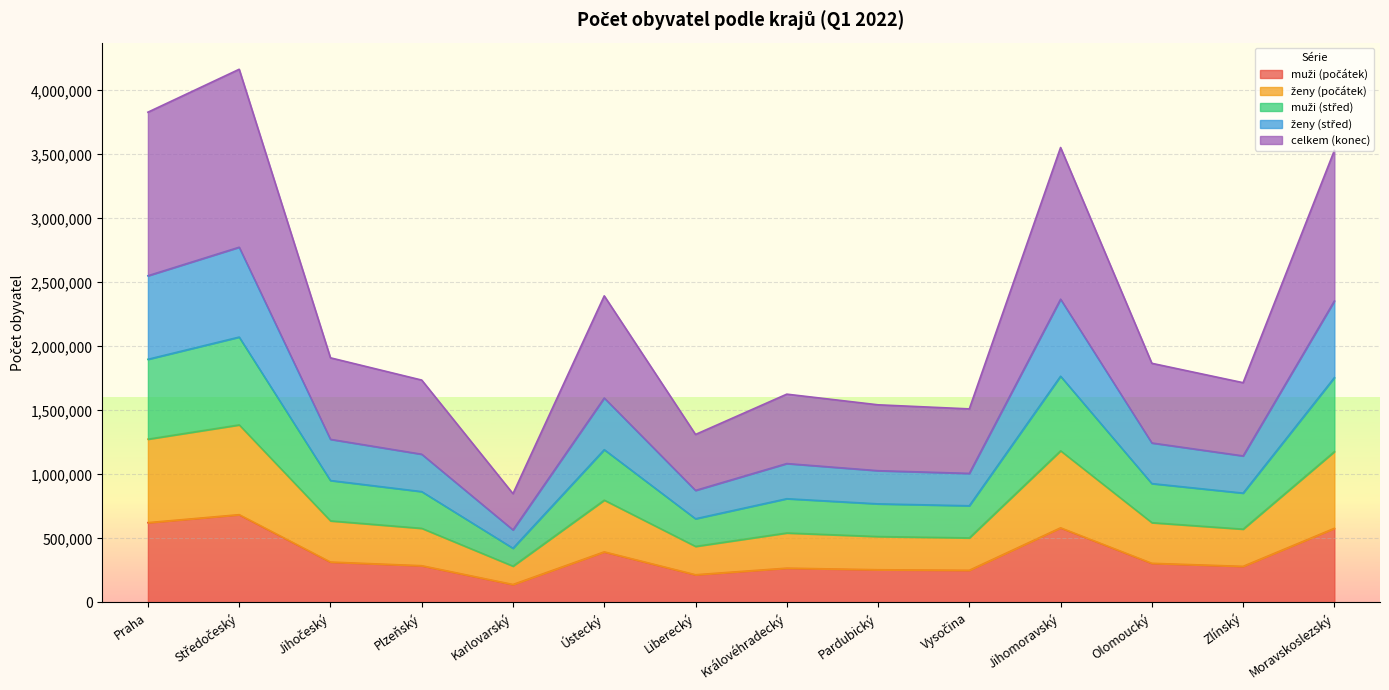

Does the chart display data point markers on the line(s)?

No